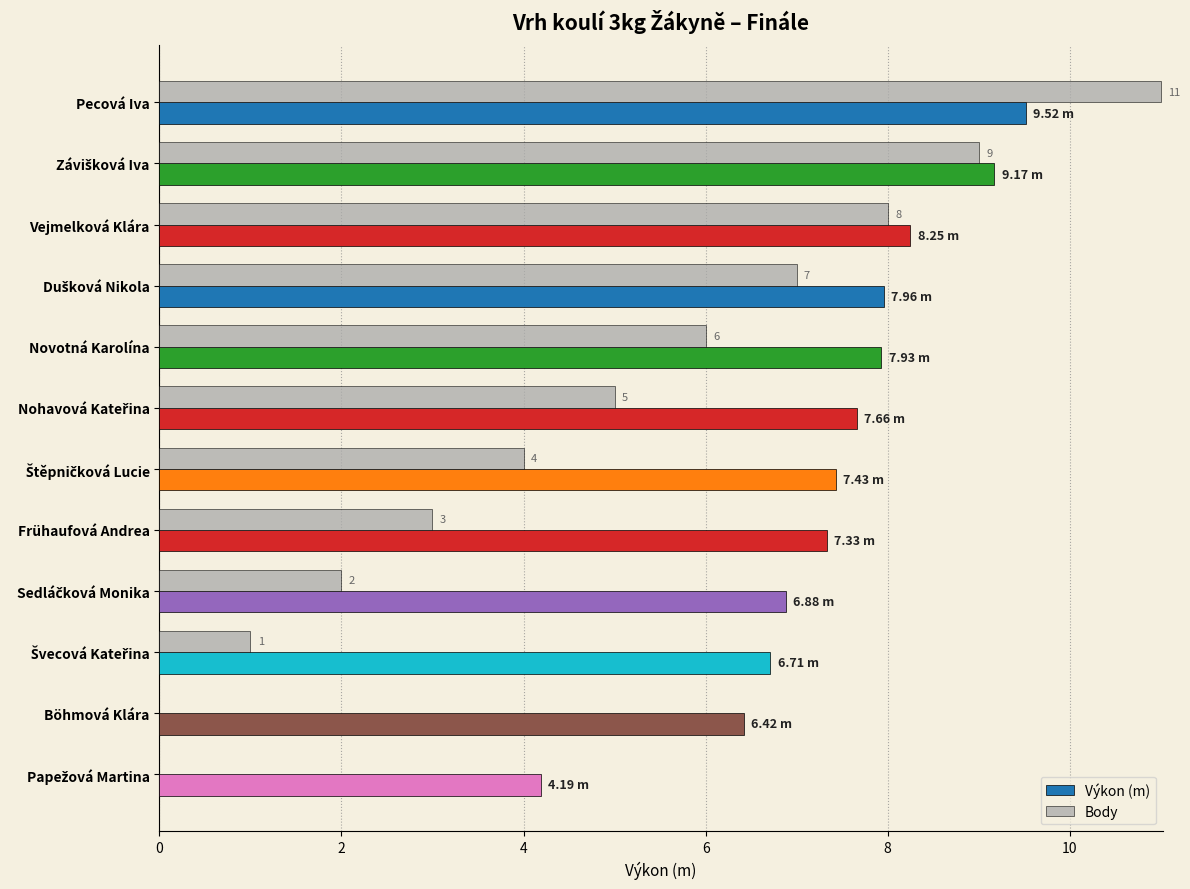

At which label does Výkon (m) reach its peak?

Pecová Iva